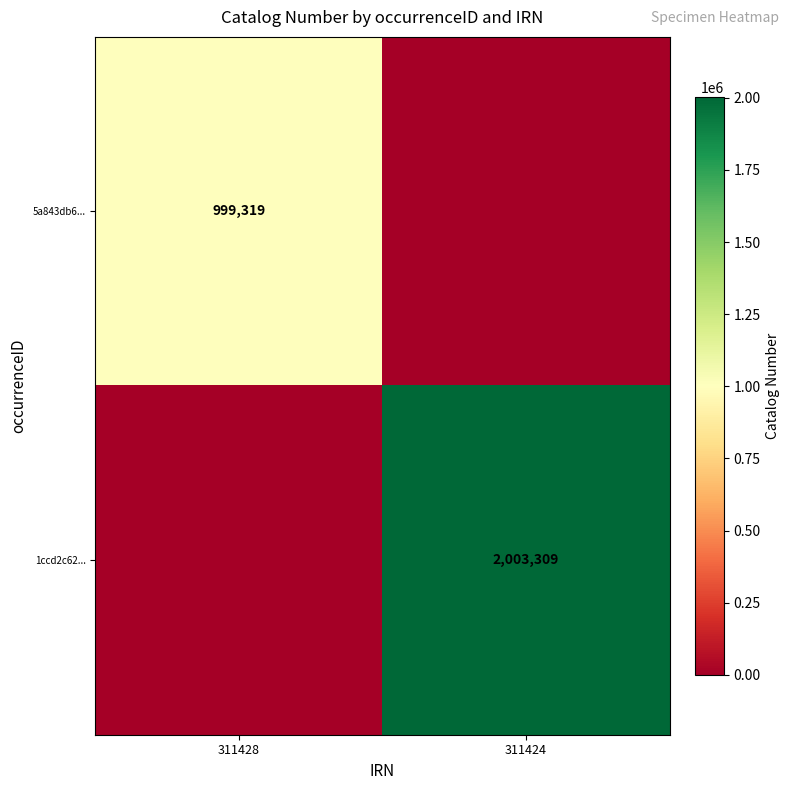

True or false: 5a843db6... has a value of 999319 at 311428.

True